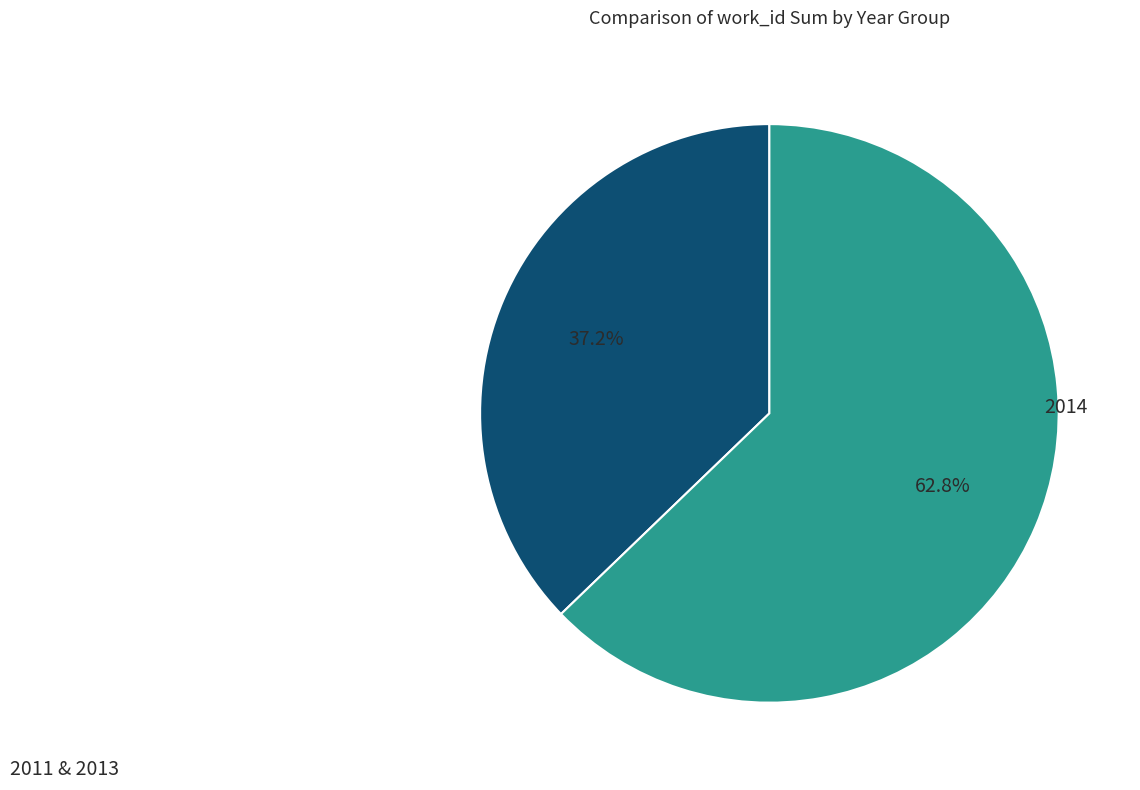

Is there any slice that represents more than half of the pie?

Yes